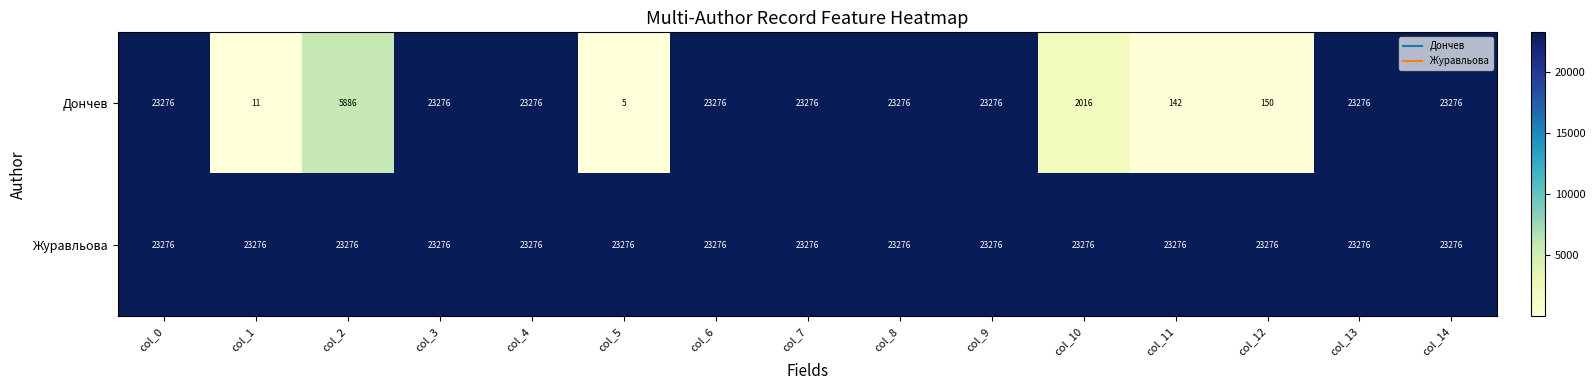

What is the greatest value displayed?

23276